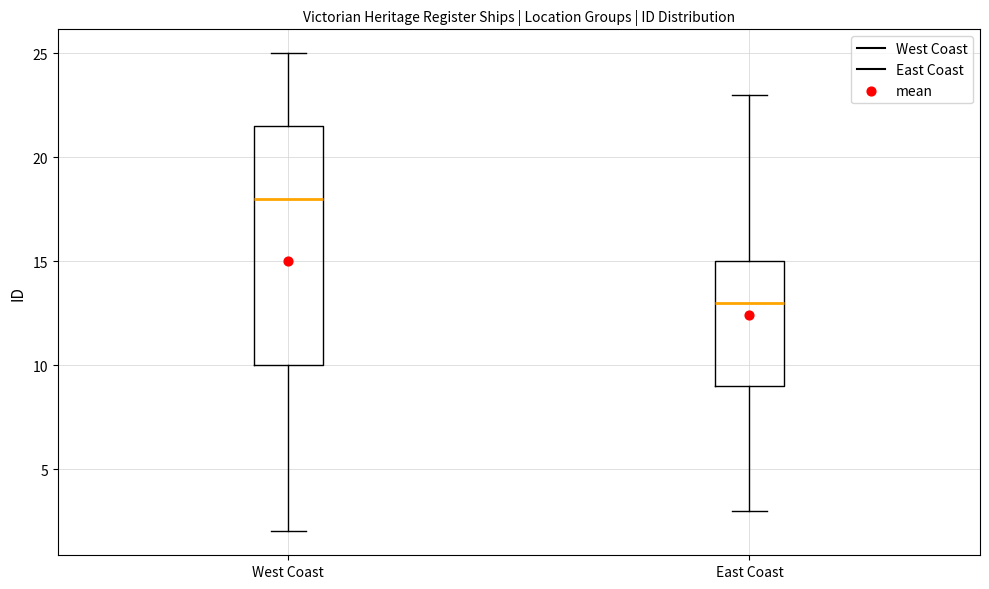

Which box's median line is the lowest?

East Coast